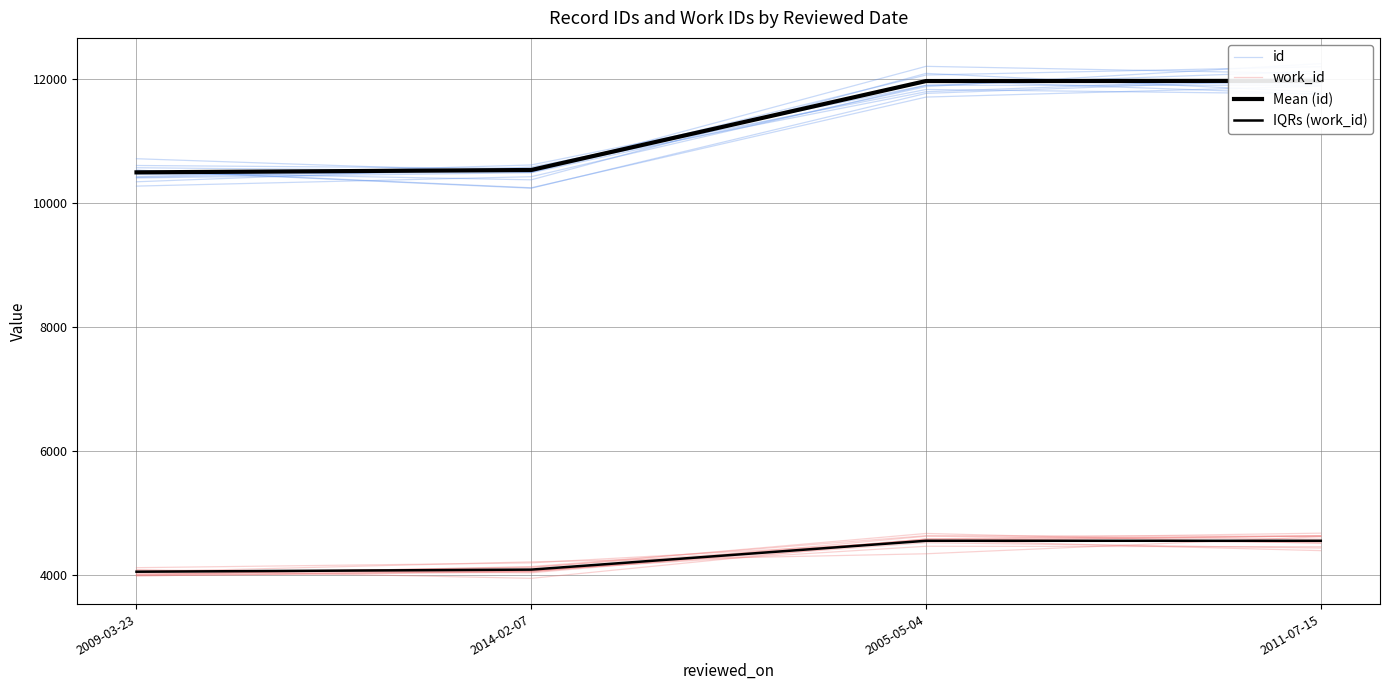

At which label is id closest to 11358?

2005-05-04